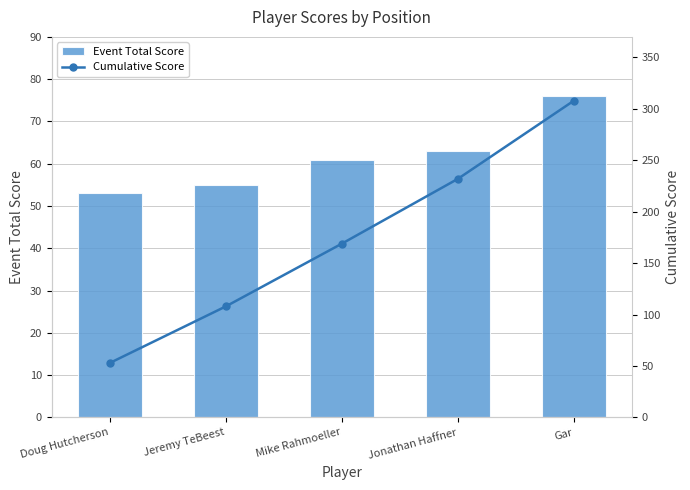

What is the label of the 1st bar from the right?

Gar